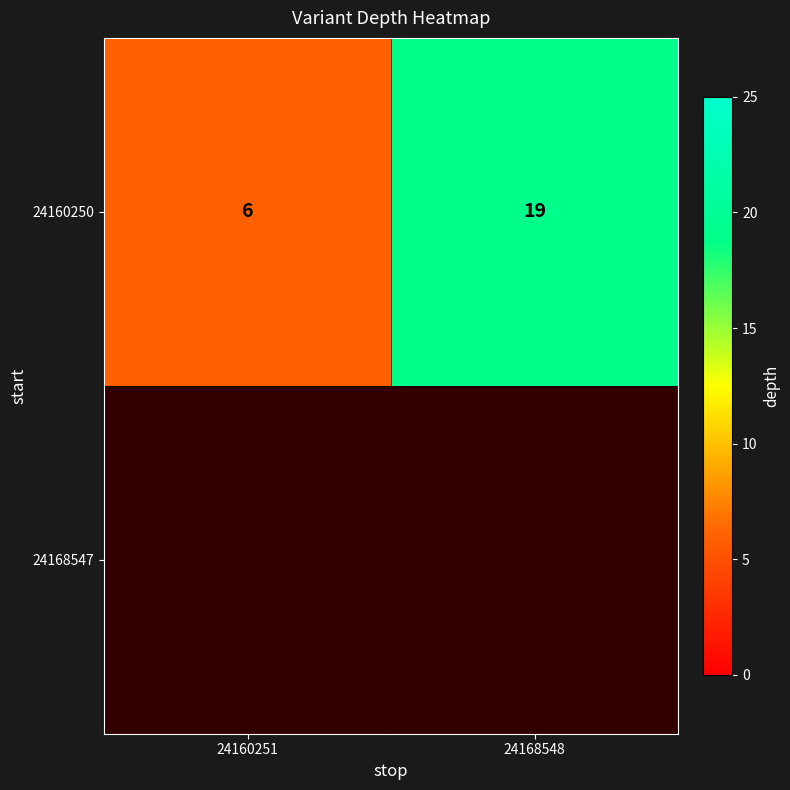

What is the ratio of the value at 24160251 to the value at 24168548?

0.3